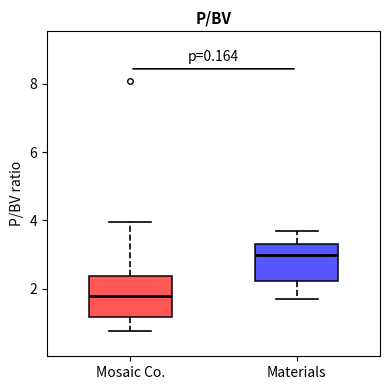

Where does the upper whisker of the box for Materials end on the y-axis? The values are not printed on the chart, so give them approximately, as read against the axis.

3.6